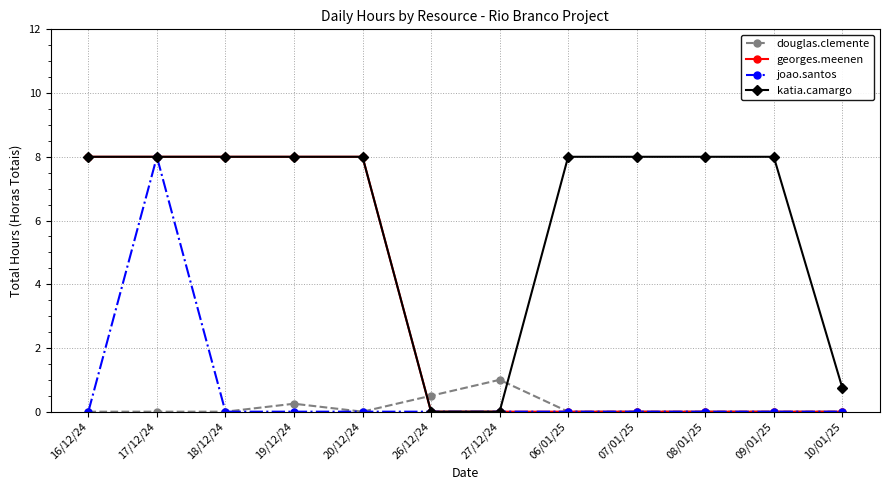

At which category is the sum across all series the highest?

17/12/24